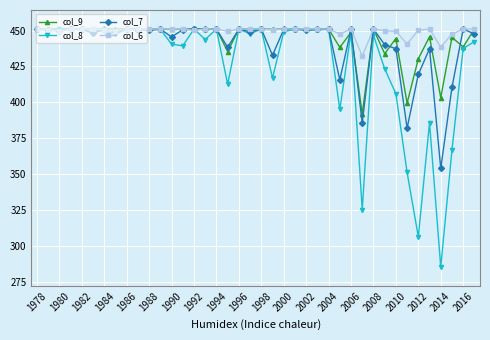

What is the value of the col_8 point at the 17th from the left?

451.1